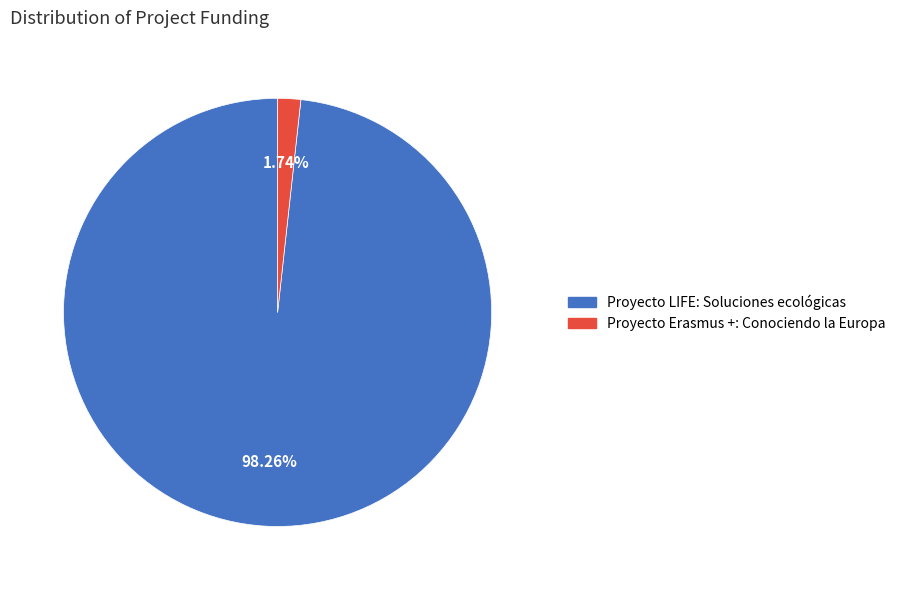

Does any single category account for the majority?

Yes